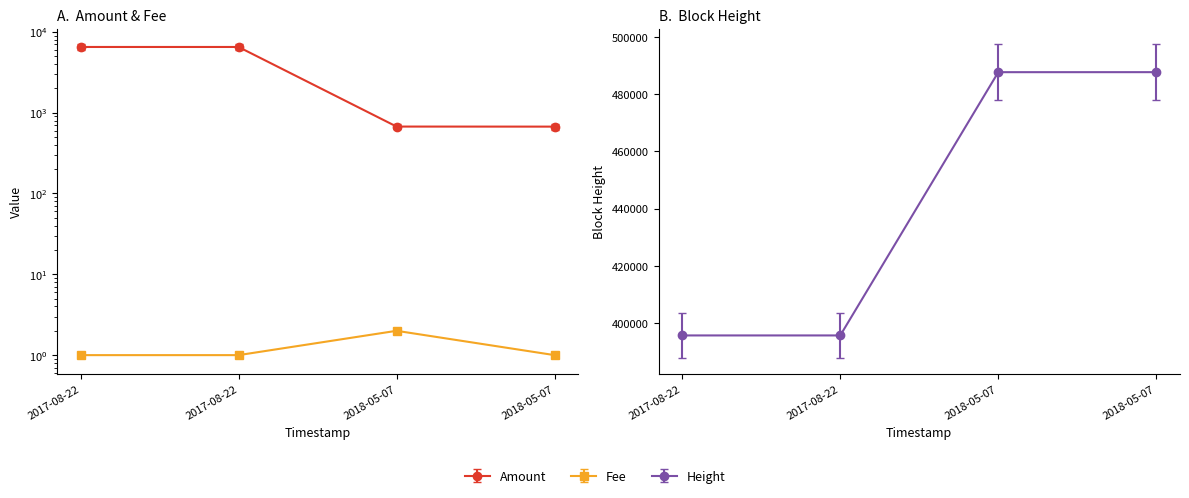

List the series in order of their peak value, lowest first.

Fee, Amount, Height